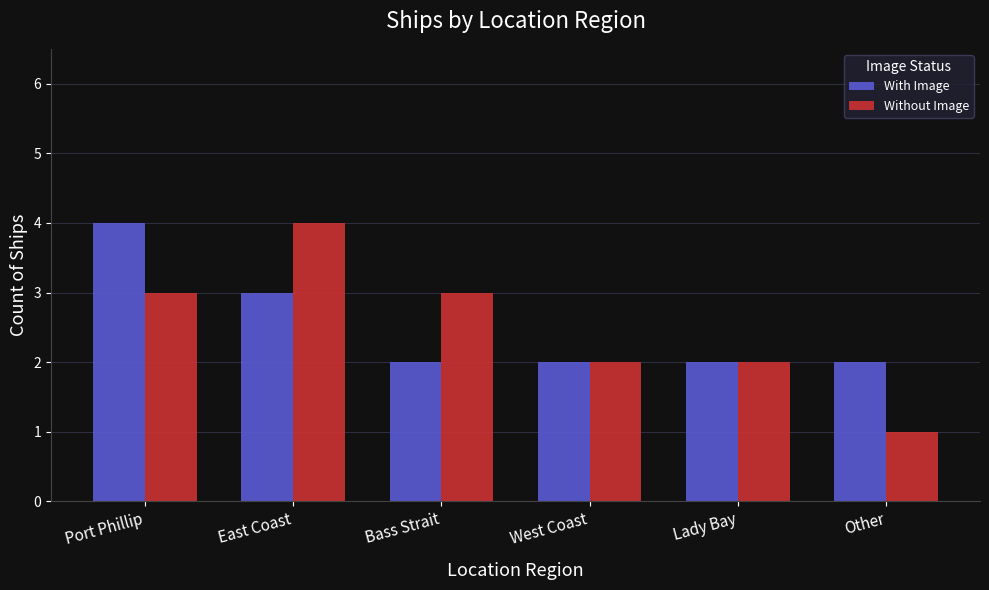

Which category has the lowest value in the Without Image series?

Other